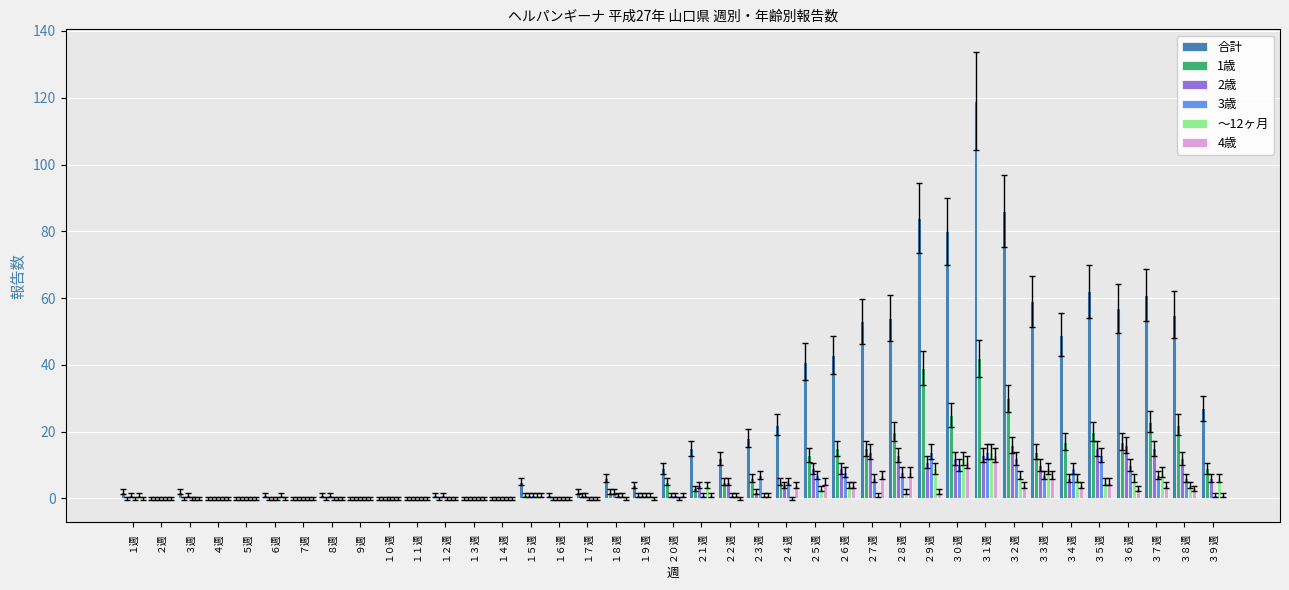

Reading left to right, extract all data points from this chart.

合計: 2	0	2	0	0	1	0	1	0	0	0	1	0	0	5	1	2	6	4	9	15	12	18	22	41	43	53	54	84	80	119	86	59	49	62	57	61	55	27
1歳: 0	0	0	0	0	0	0	0	0	0	0	0	0	0	1	0	1	2	1	5	3	5	6	5	13	15	15	20	39	25	42	30	14	17	20	17	23	22	9
2歳: 1	0	1	0	0	0	0	1	0	0	0	1	0	0	1	0	1	2	1	1	4	5	2	4	9	9	14	13	11	12	13	16	10	6	15	16	15	12	6
3歳: 0	0	0	0	0	0	0	0	0	0	0	0	0	0	1	0	0	1	1	1	1	1	7	5	7	8	6	8	14	10	14	12	7	9	13	10	7	6	1
～12ヶ月: 1	0	0	0	0	1	0	0	0	0	0	0	0	0	1	0	0	1	1	0	4	1	1	0	3	4	1	2	9	12	14	7	9	6	5	6	8	4	6
4歳: 0	0	0	0	0	0	0	0	0	0	0	0	0	0	1	0	0	0	0	1	1	0	1	4	5	4	7	8	2	11	13	4	7	4	5	3	4	3	1